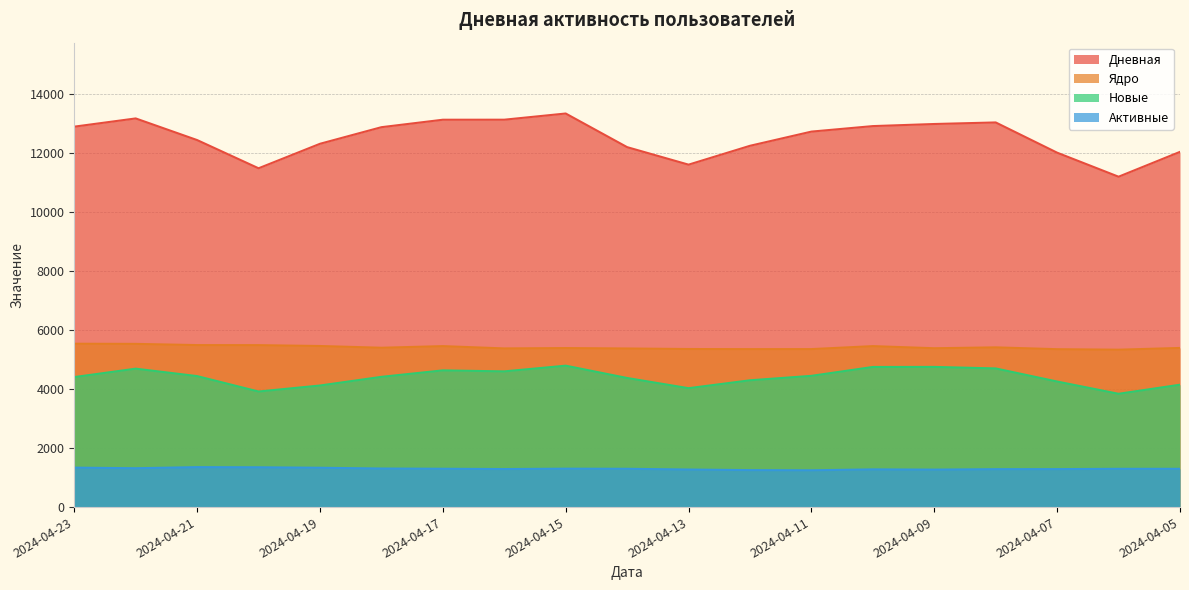

Which category has the highest value in the Дневная series?

2024-04-15